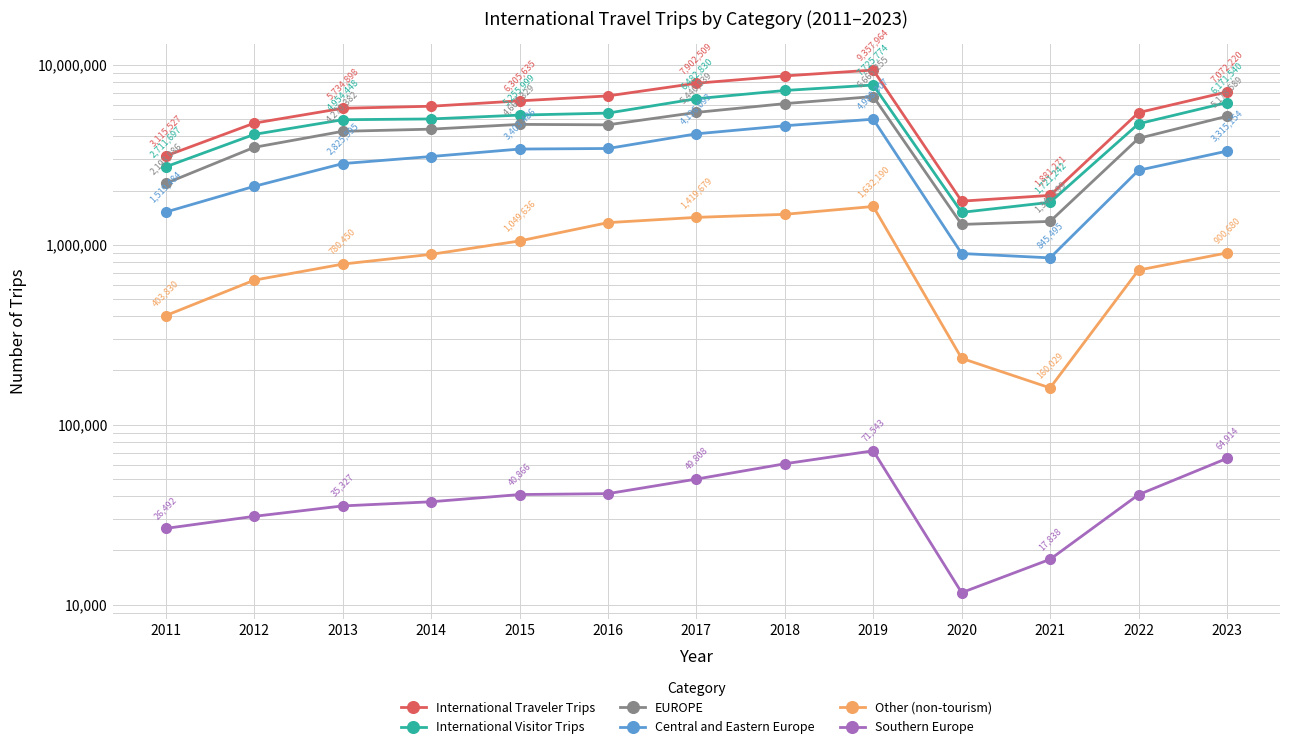

Which category has the highest value in the International Traveler Trips series?

2019